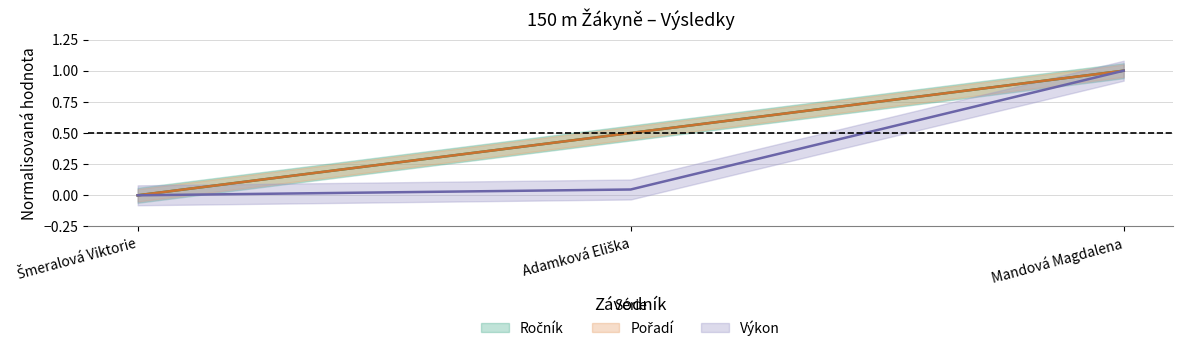

At Mandová Magdalena, list the series in order from largest to smallest.

Ročník, Pořadí, Výkon